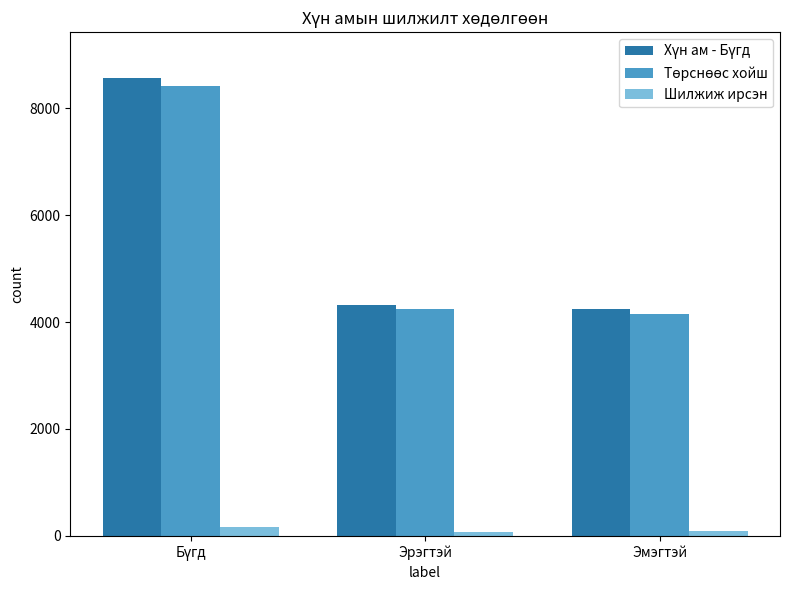

What is the difference between the highest and lowest values at Бүгд?

8410